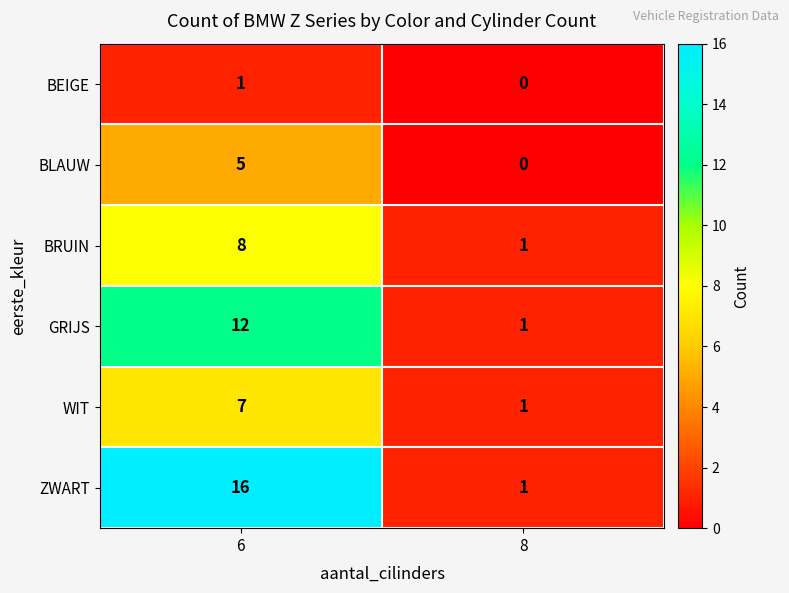

The WIT series shows 7 at 6. True or false?

True